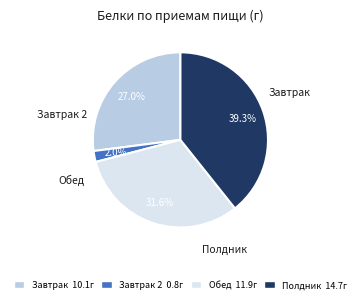

Count the number of slices in the pie.

4